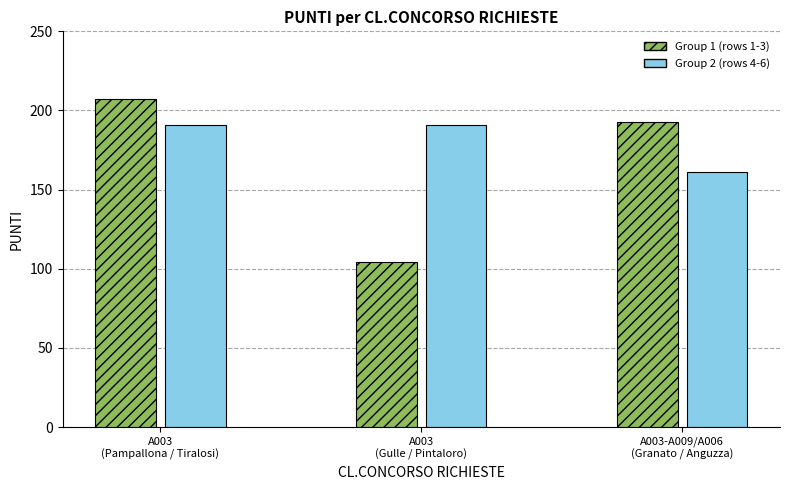

What is the smallest value displayed?

104